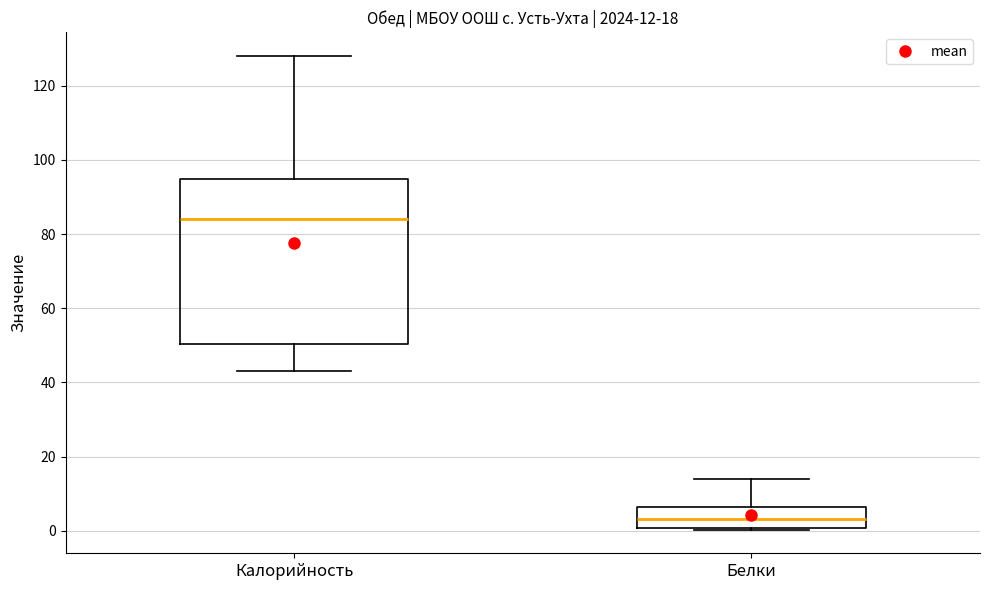

Which box is the tallest, from its lower edge to its upper edge?

Калорийность